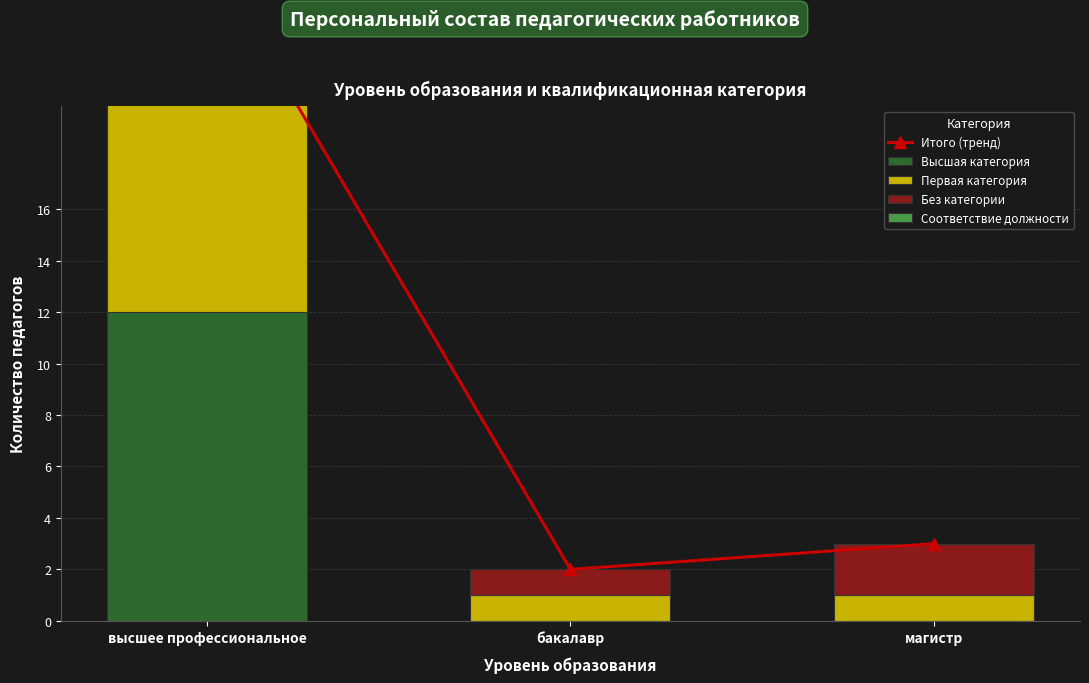

What is the value of the Итого (тренд) bar at the 2nd from the left?

2